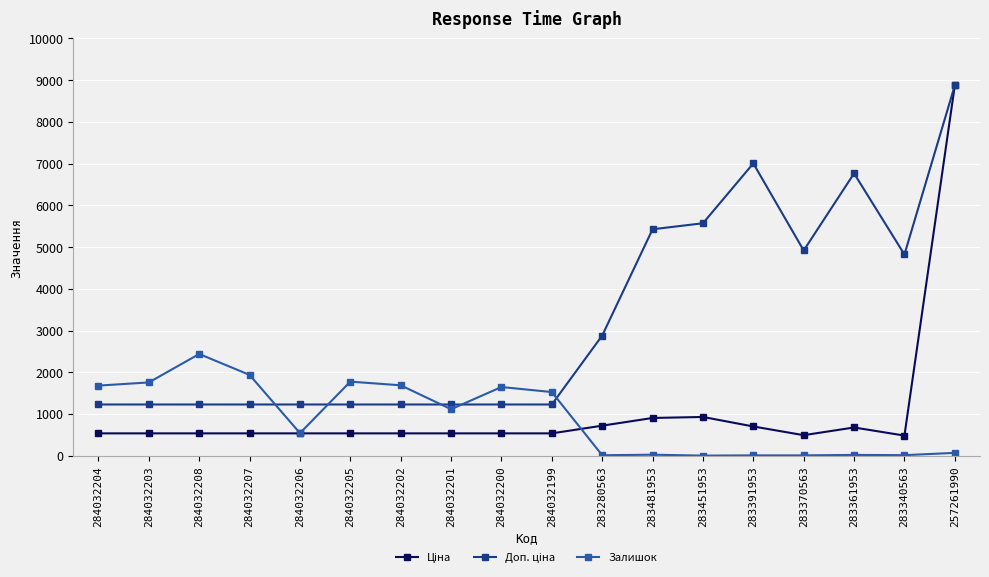

What is the total value across all series at 284032206?

2303.6